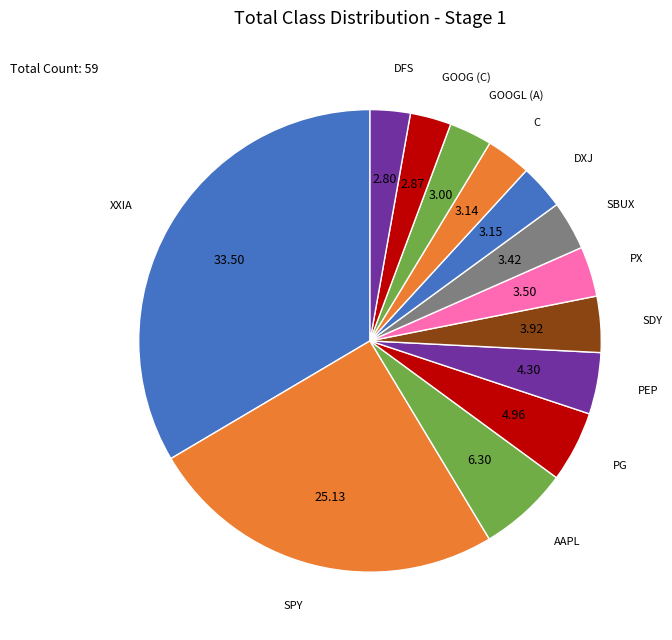

Which slice is the largest?

XXIA